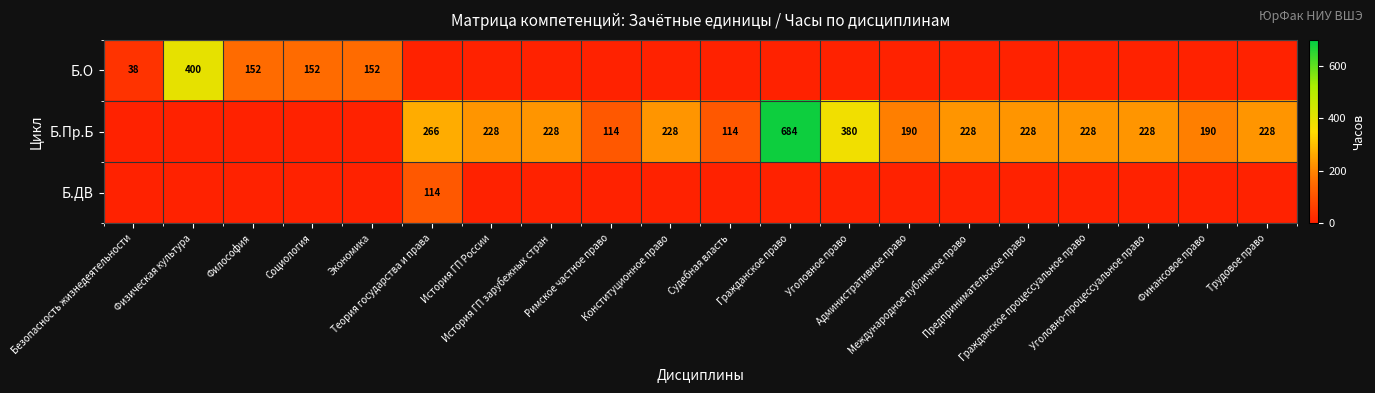

At which label is Б.О closest to 200?

Философия